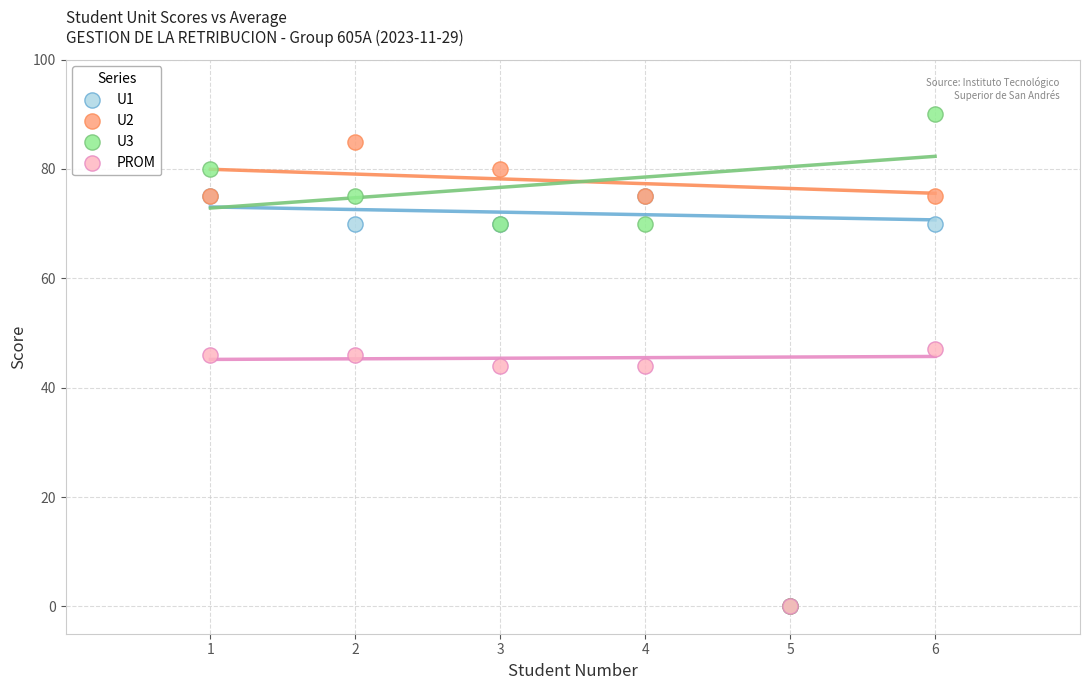

What are all the series names shown in the legend?

U1, U2, U3, PROM